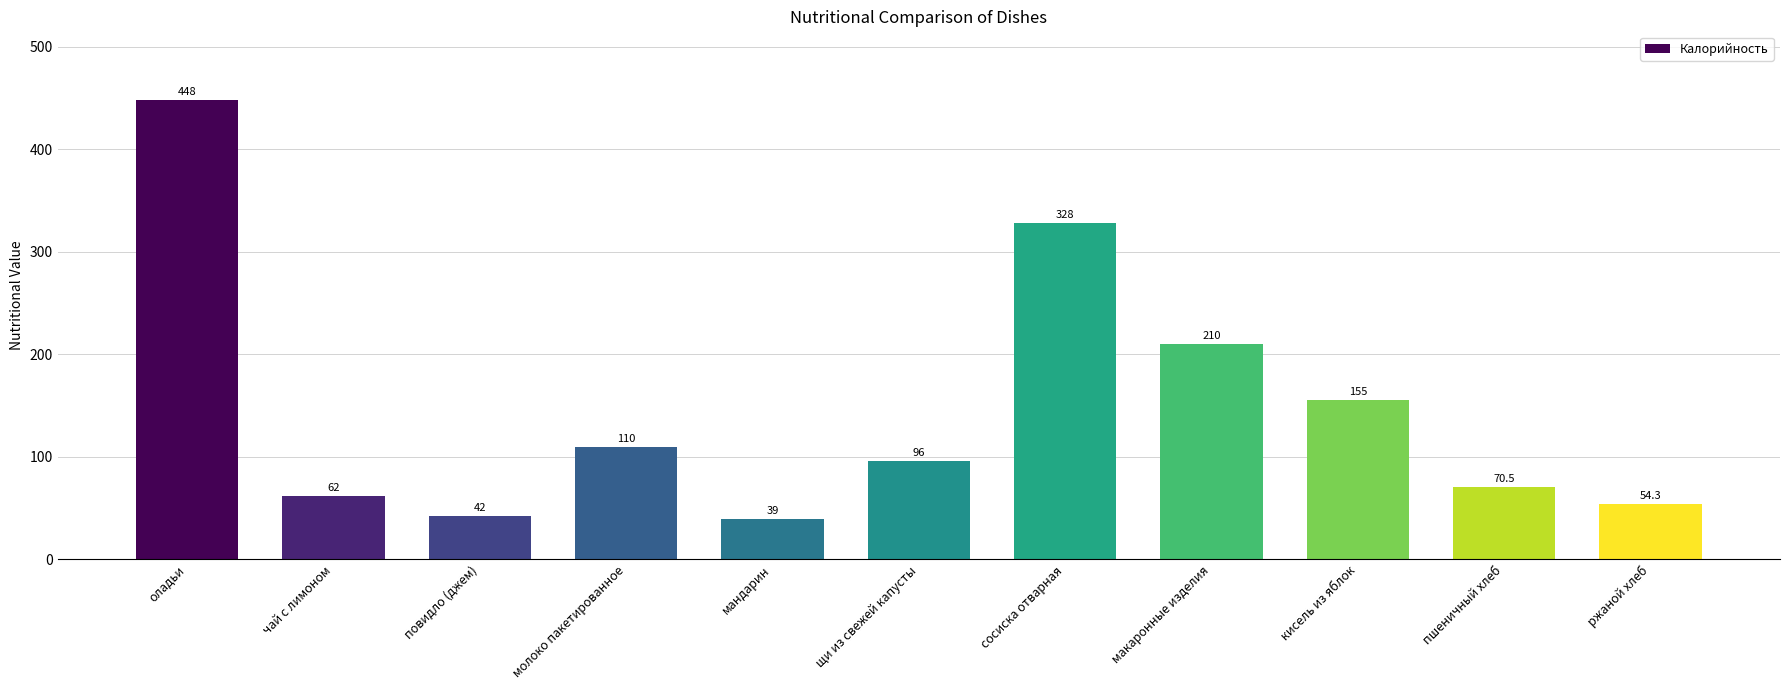

What is the label of the 3rd bar from the right?

кисель из яблок